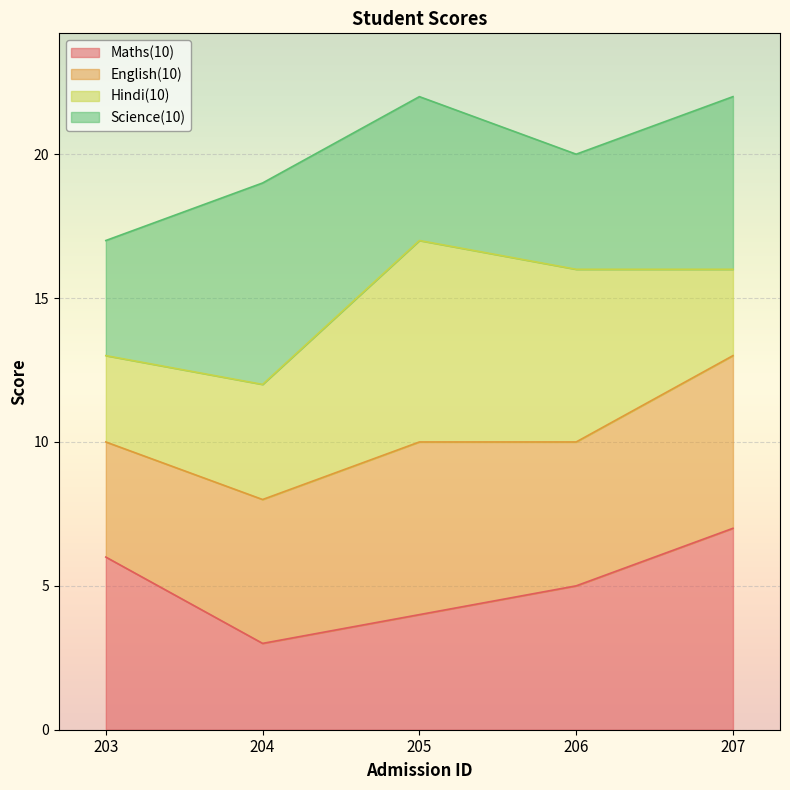

What is the smallest value displayed?

3